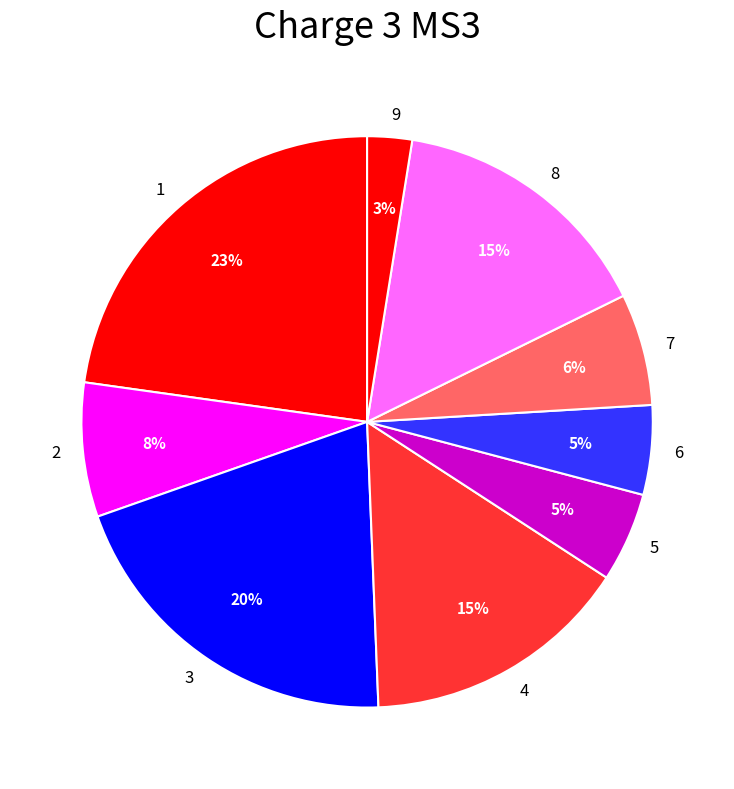

Is there any slice that represents more than half of the pie?

No